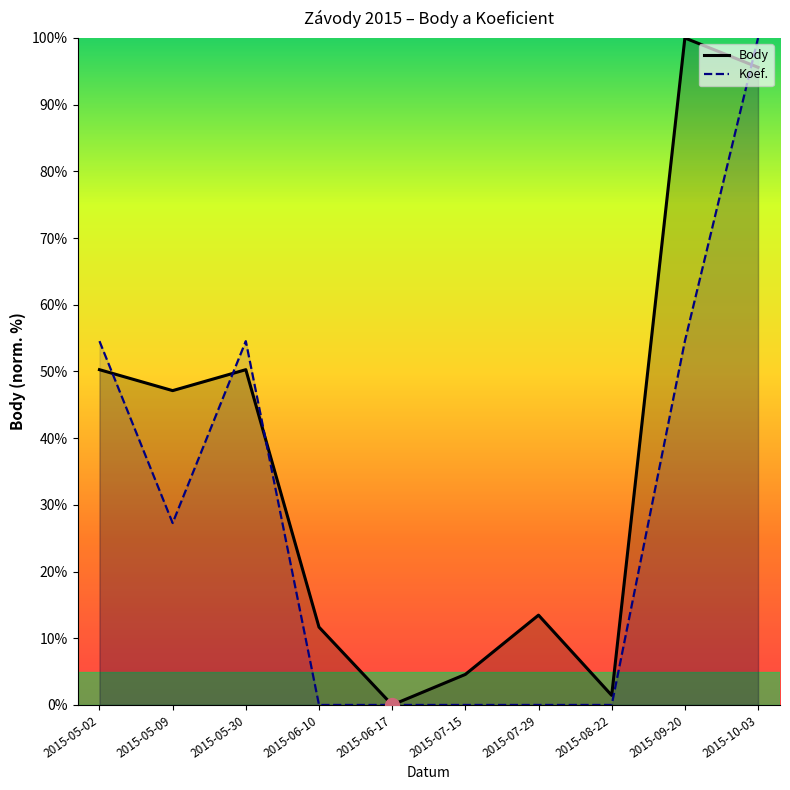

True or false: Koef. and Body cross at least once.

True